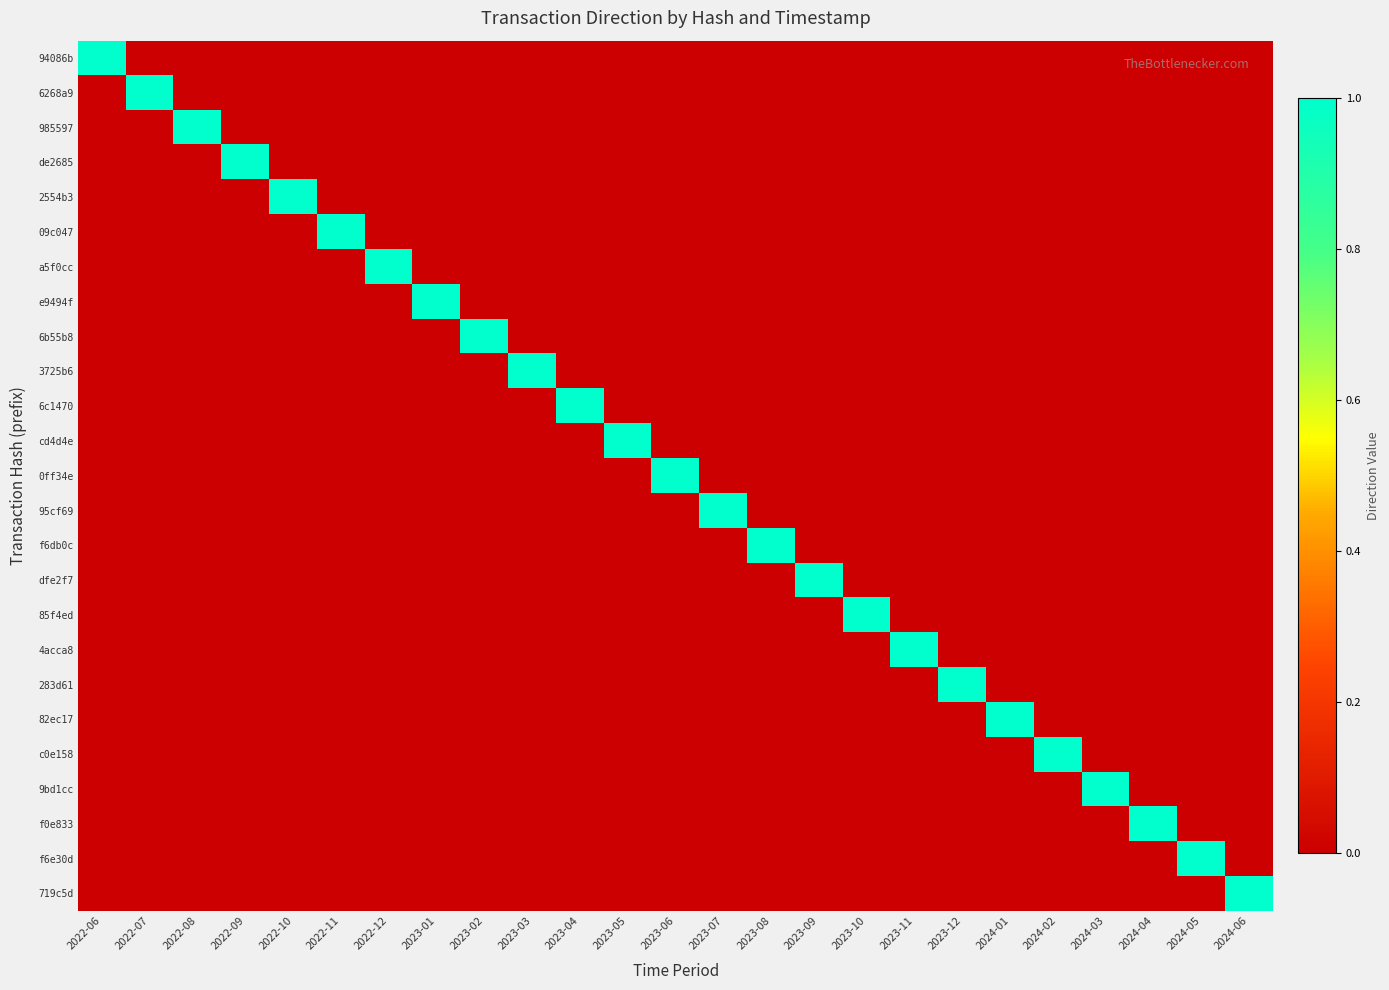

At 2023-11, list the series in order from smallest to largest.

94086b, 6268a9, 985597, de2685, 2554b3, 09c047, a5f0cc, e9494f, 6b55b8, 3725b6, 6c1470, cd4d4e, 0ff34e, 95cf69, f6db0c, dfe2f7, 85f4ed, 283d61, 82ec17, c0e158, 9bd1cc, f0e833, f6e30d, 719c5d, 4acca8